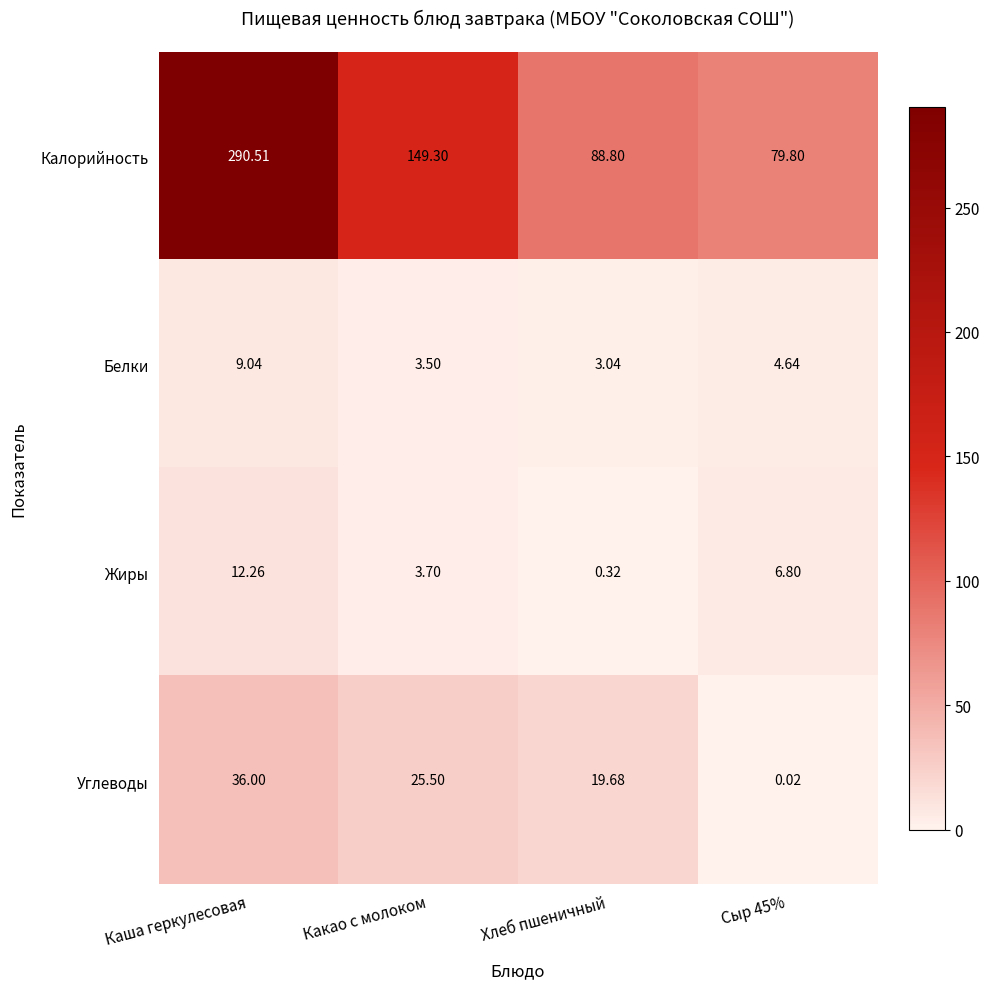

What is the maximum value shown in the chart?

290.5